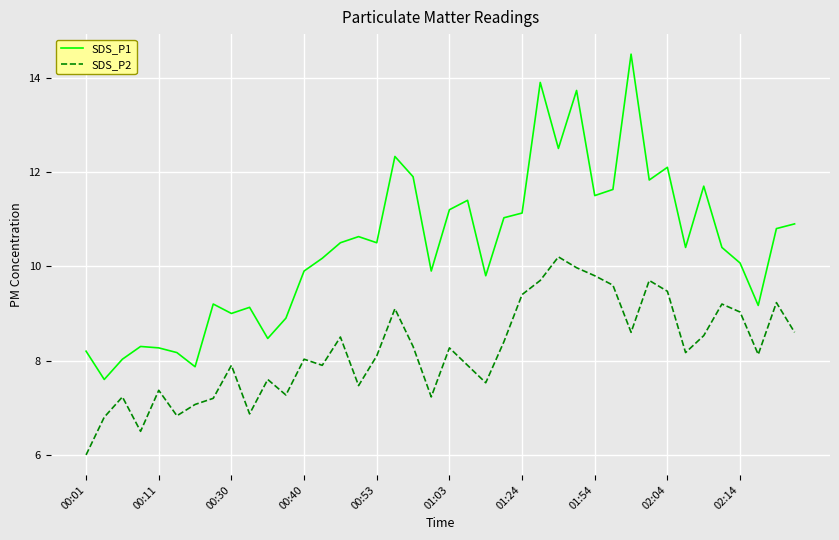

Which series has the largest total across all categories?

SDS_P1